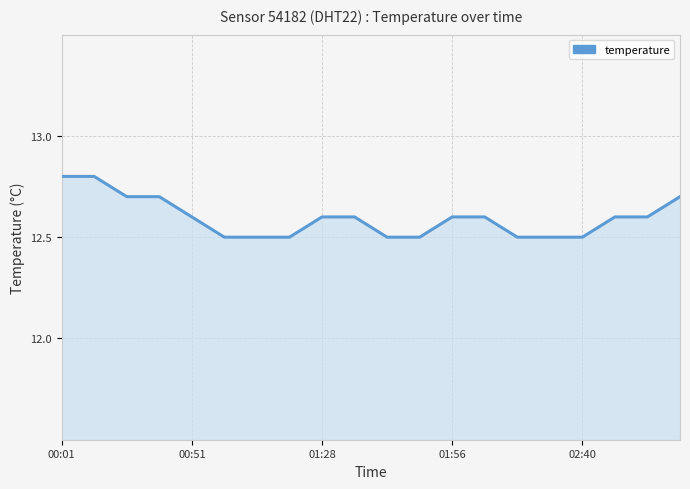

What is the maximum value shown in the chart?

12.8